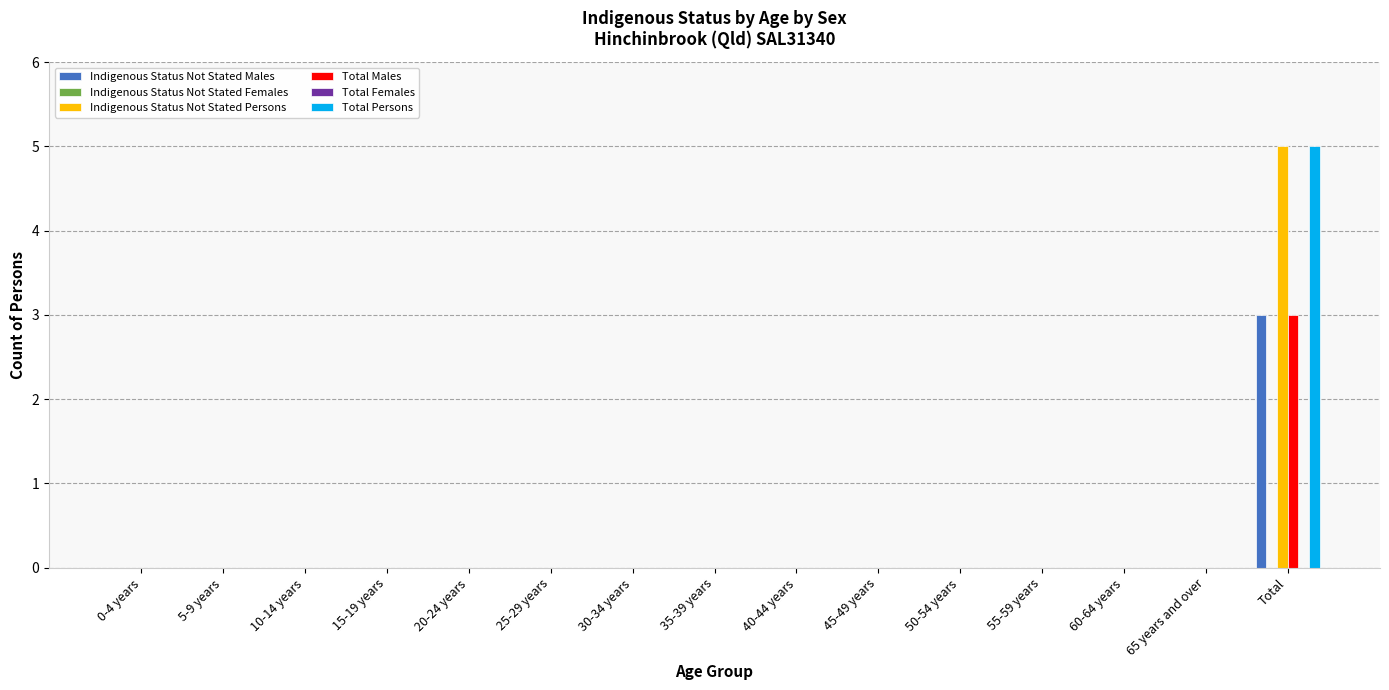

Which category has the highest value across all series?

Total